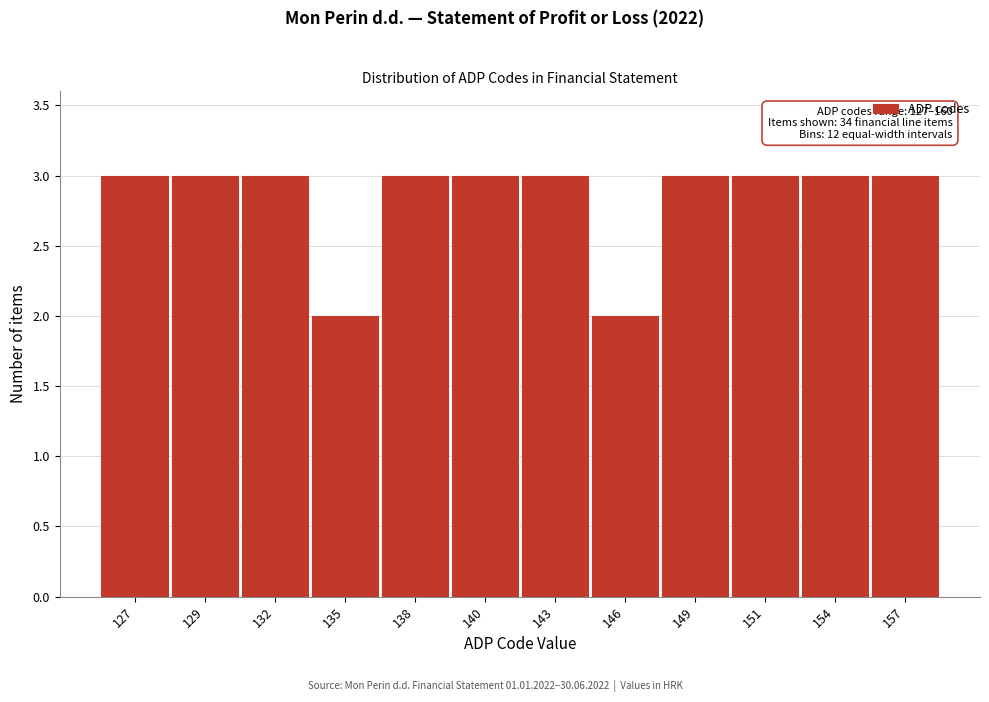

Reading left to right, extract all data points from this chart.

3	3	3	2	3	3	3	2	3	3	3	3